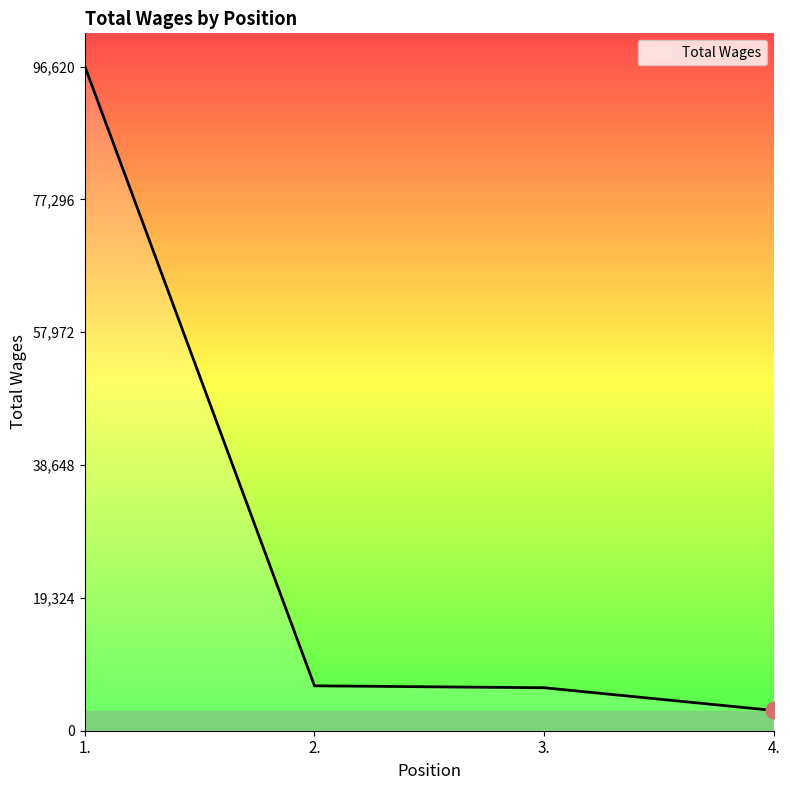

How many values are below 6531?

2